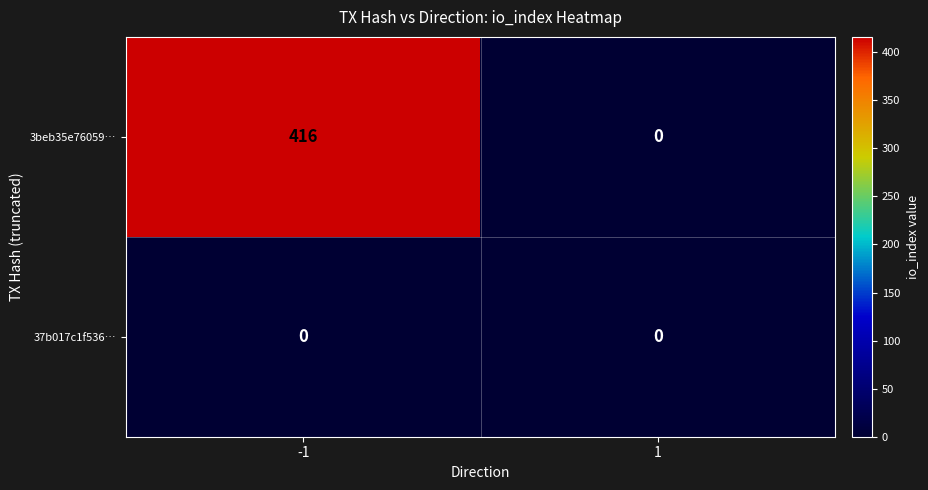

At which category is the sum across all series the highest?

-1